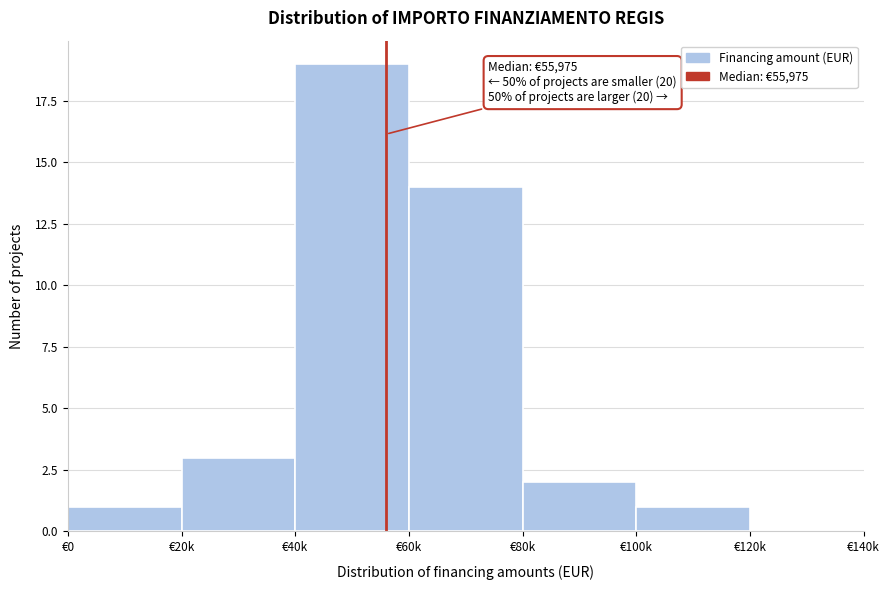

Reading left to right, what are all the values shown in this chart?

€0=1	€20k=3	€40k=19	€60k=14	€80k=2	€100k=1	€120k=0